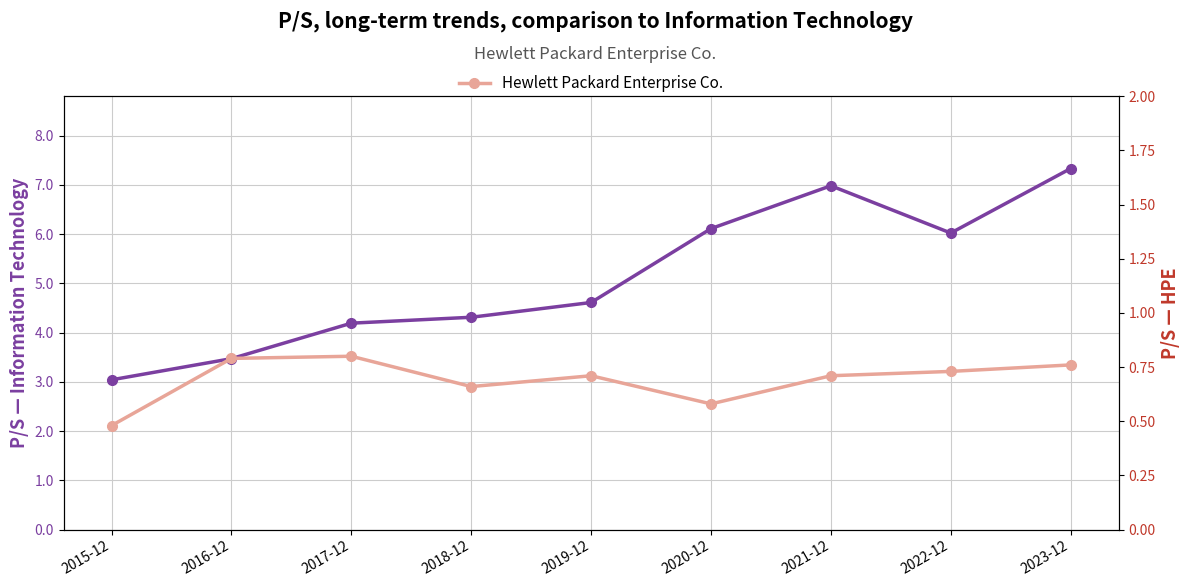

Does the chart display data point markers on the line(s)?

Yes